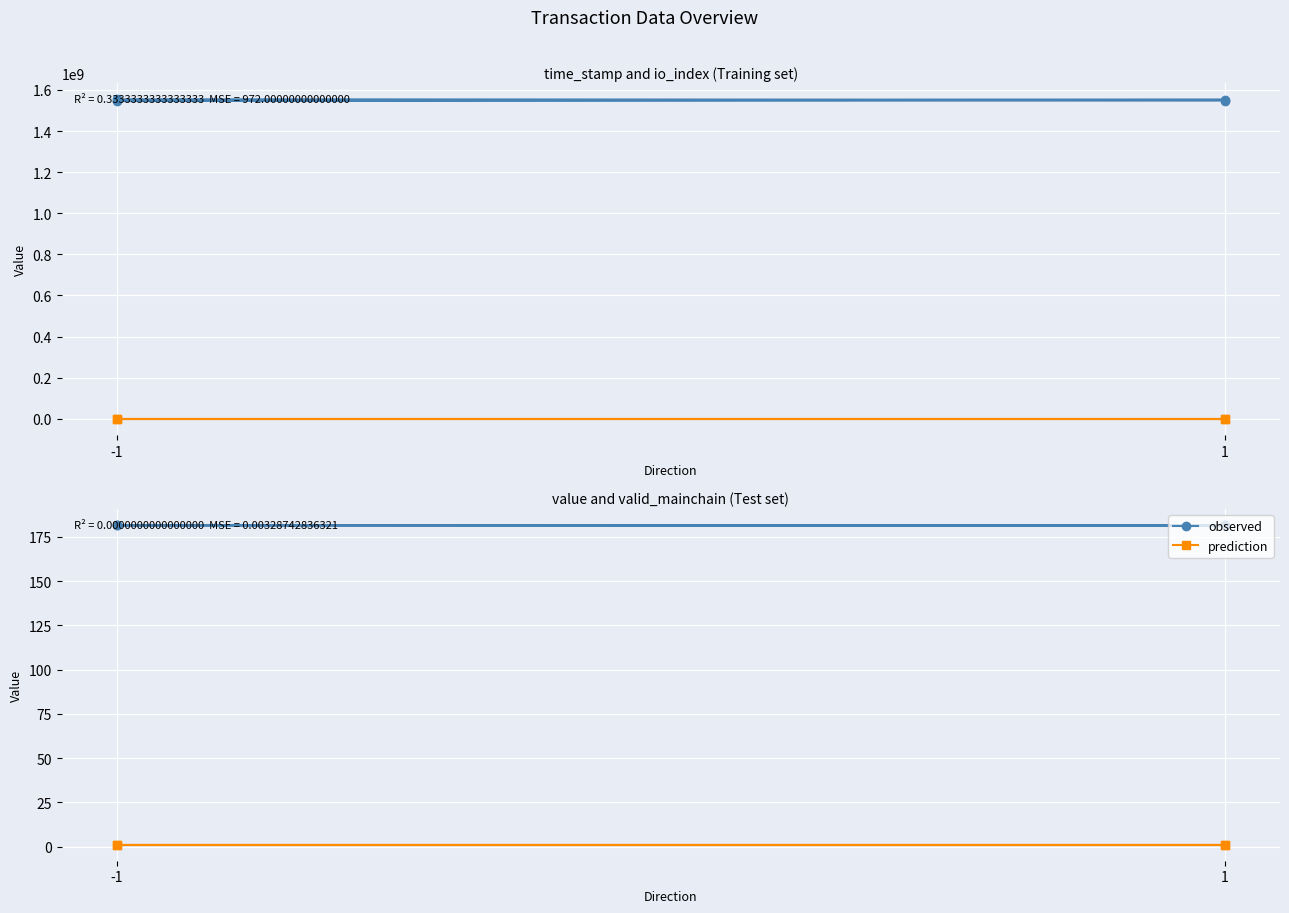

True or false: time_stamp and prediction intersect in this chart.

False